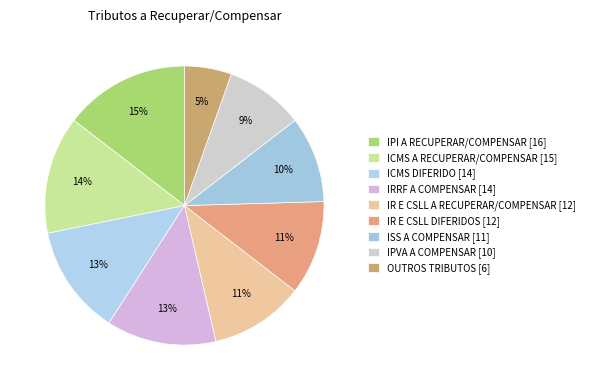

To the nearest percent, what is the difference between the IRRF A COMPENSAR and IR E CSLL A RECUPERAR/COMPENSAR slice percentages?

2%